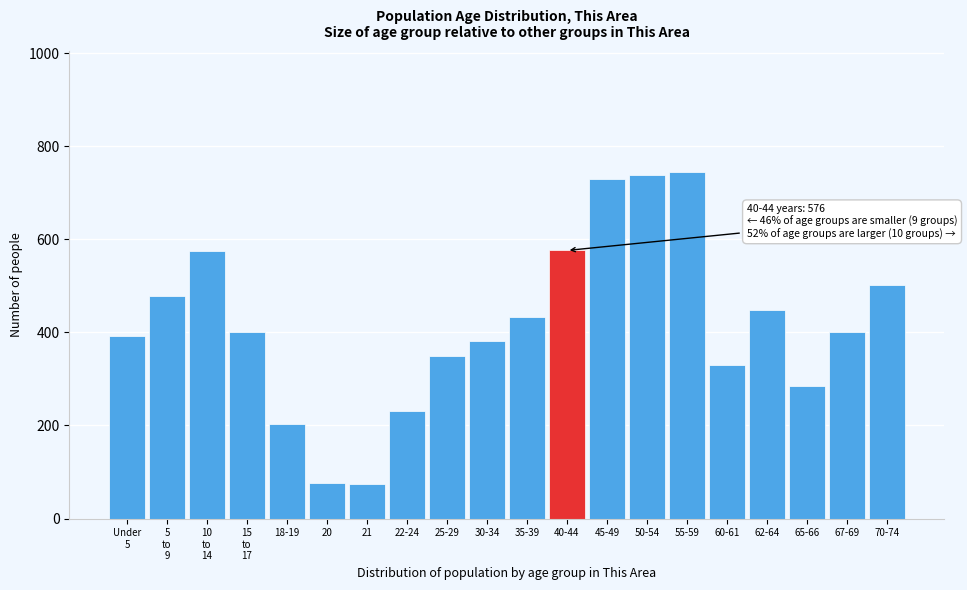

What is the change in value from 25-29 to 45-49?

+380